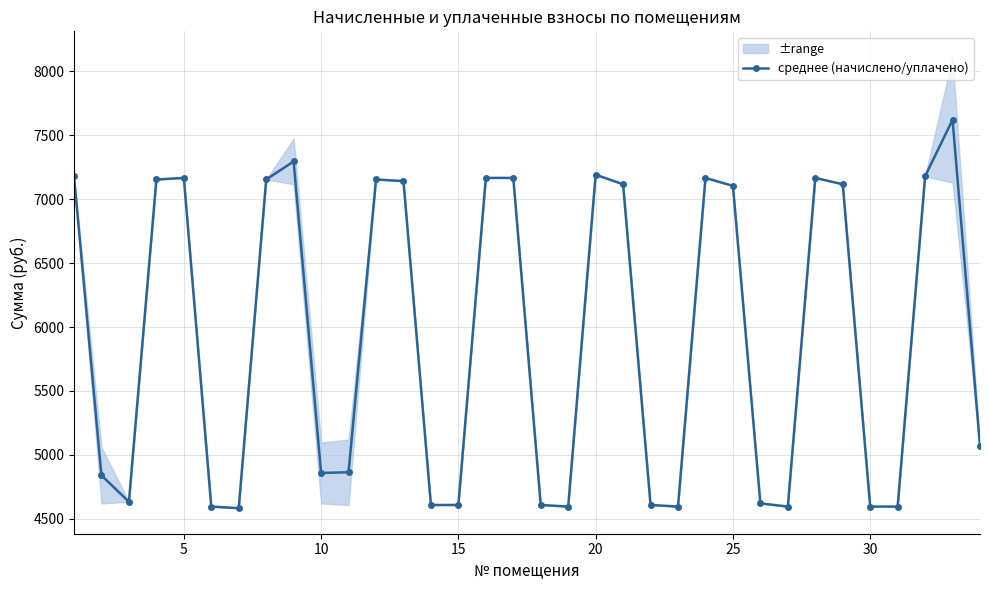

Reading left to right, transcribe all the data shown in this chart.

7178.8	4839.7	4632.7	7153.9	7166.3	4595.4	4583.0	7153.9	7294.9	4858.3	4863.8	7153.9	7141.5	4607.8	4607.8	7166.3	7166.3	4607.8	4595.4	7191.2	7116.7	4607.9	4595.4	7166.3	7104.2	4620.2	4595.4	7166.3	7116.7	4595.4	4595.4	7178.8	7620.9	5067.4